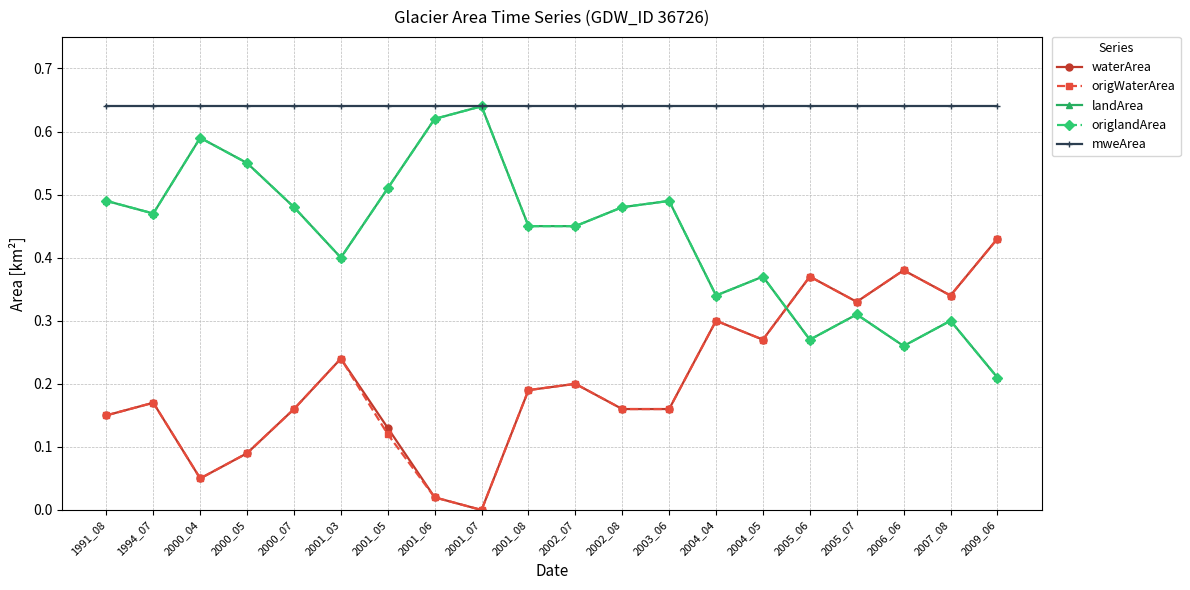

Rank the series by their maximum value, from highest to lowest.

landArea, origlandArea, mweArea, waterArea, origWaterArea